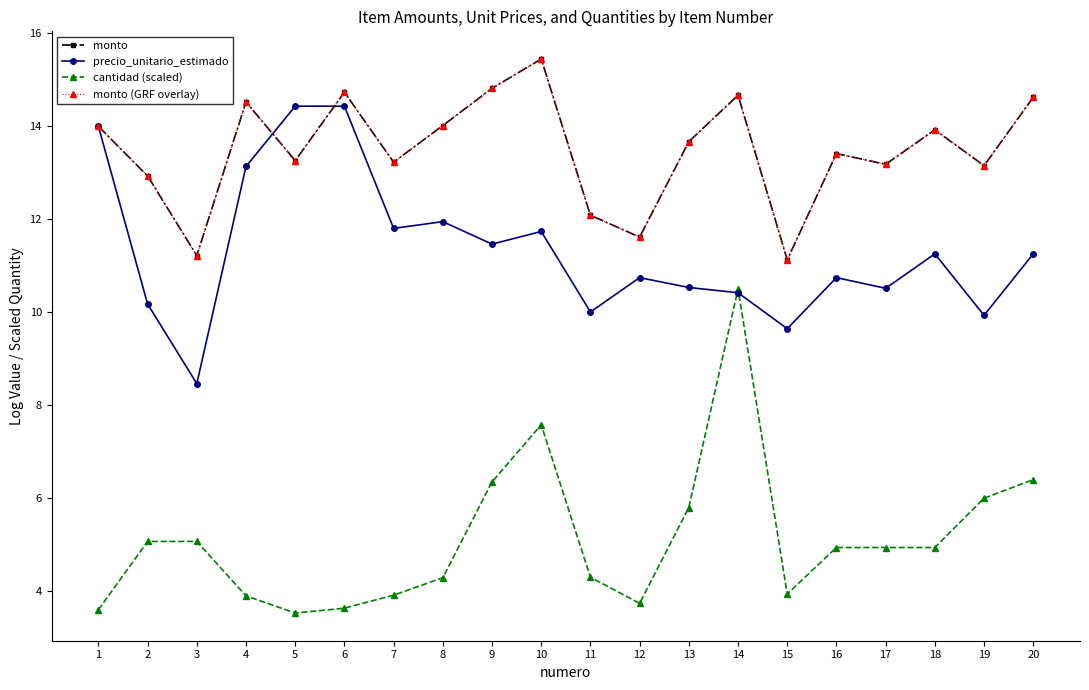

At how many categories does at least one series exceed 11?

20